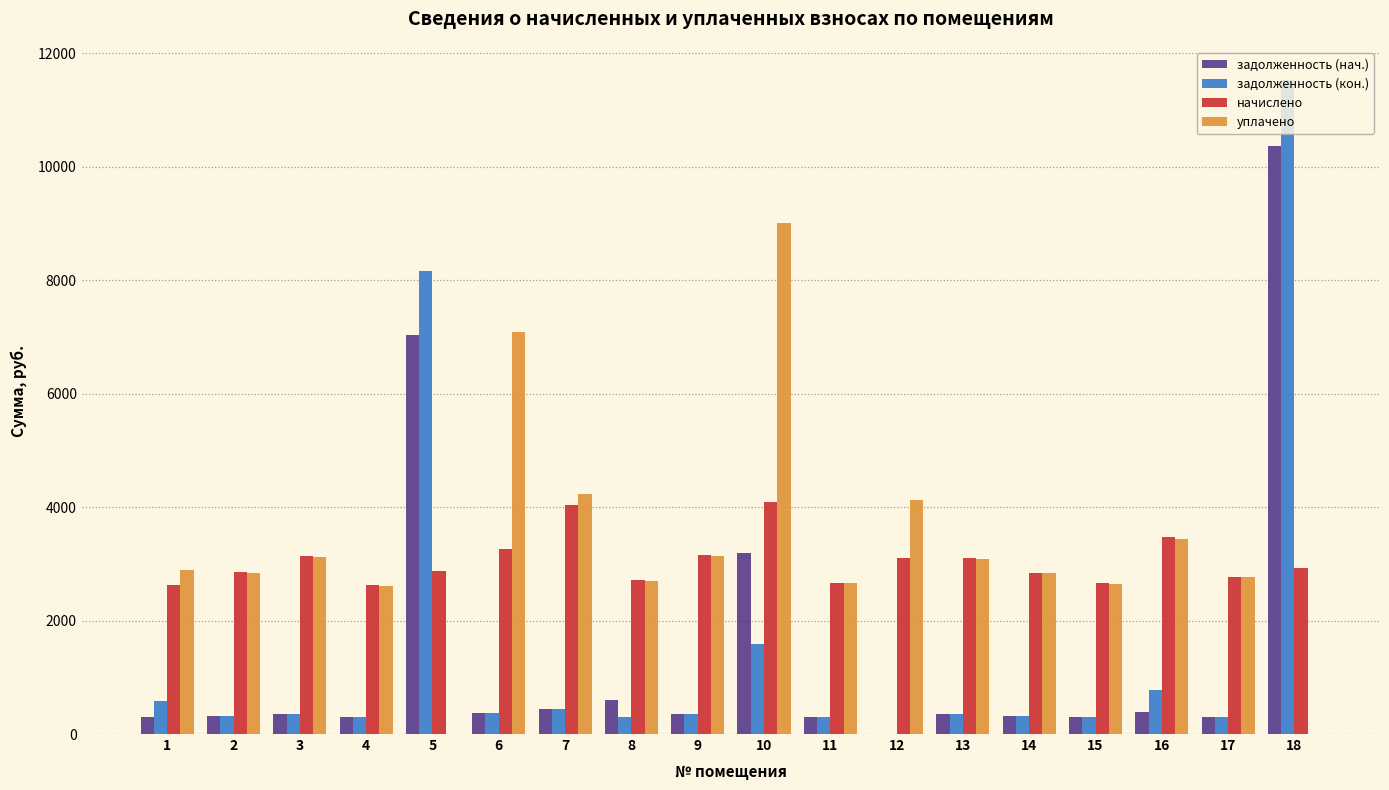

Are the bars horizontal?

No